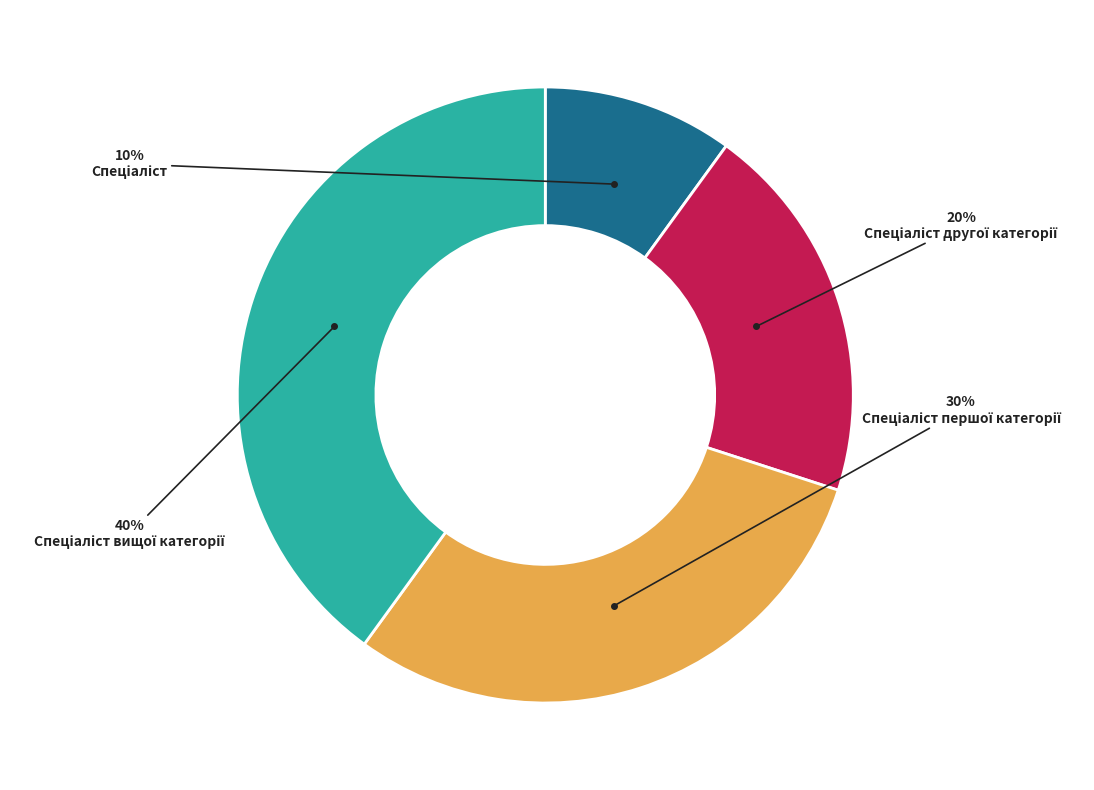

To the nearest percent, what is the average slice percentage?

25%